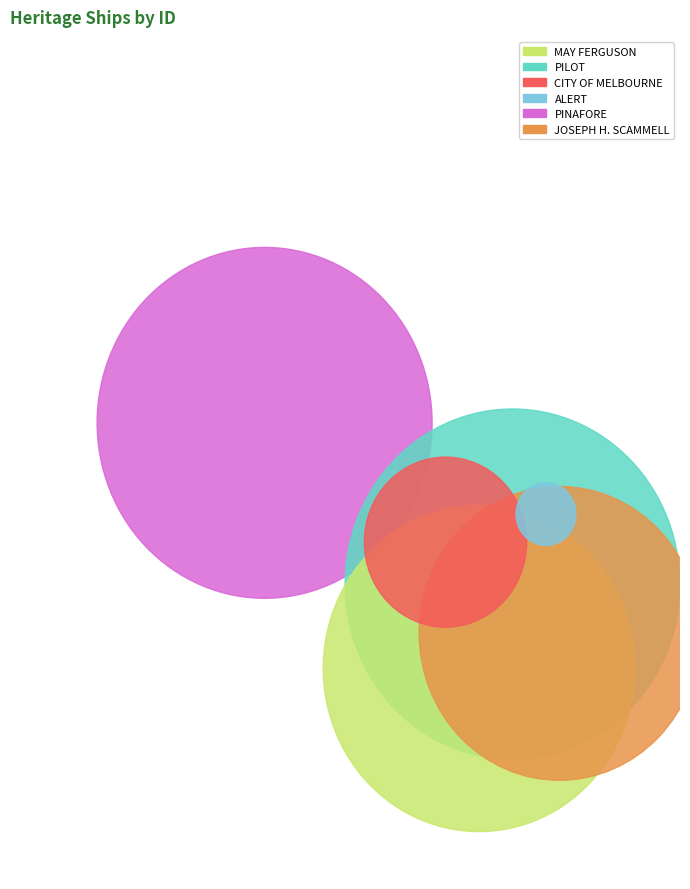

The ALERT slice represents 1% of the pie. True or false?

True